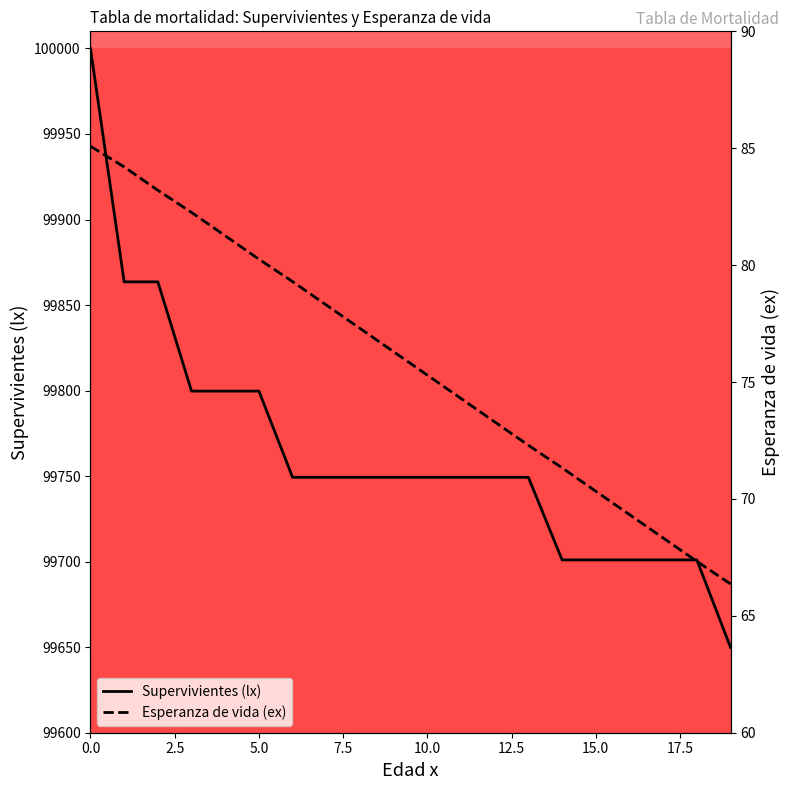

At 19, list the series in order from smallest to largest.

Esperanza de vida (ex), Supervivientes (lx)